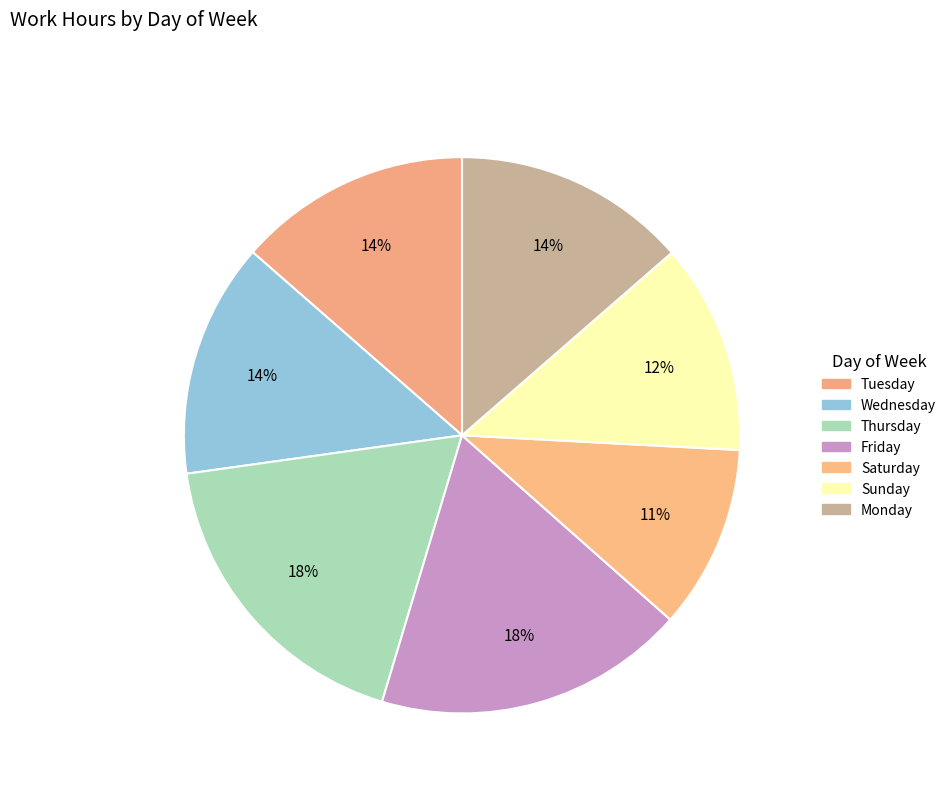

How many slices are in this pie chart?

7